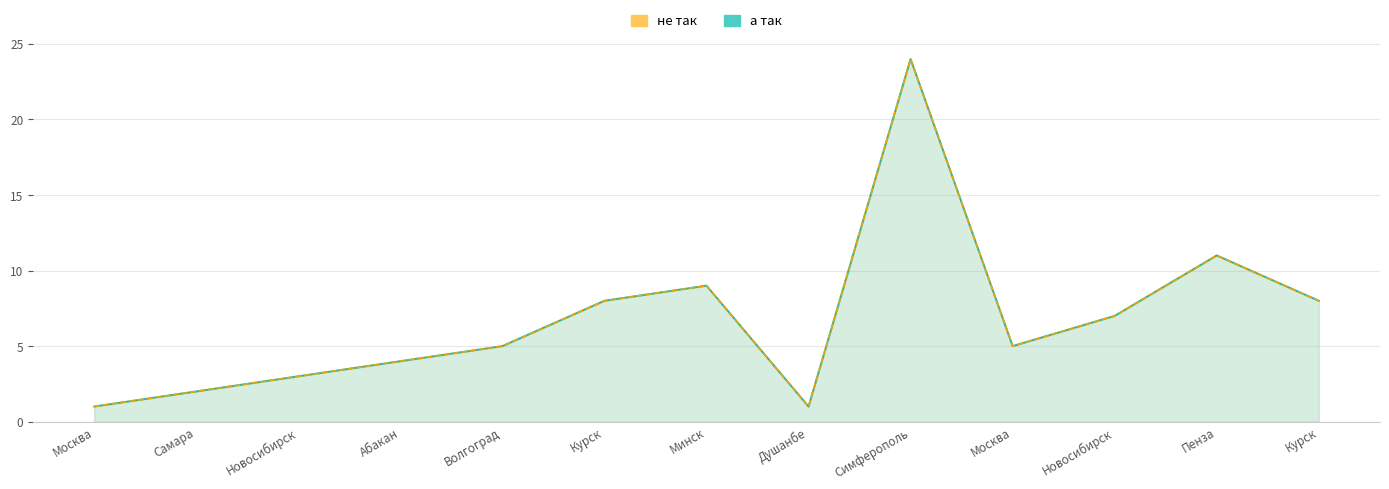

True or false: а так and не так intersect in this chart.

False